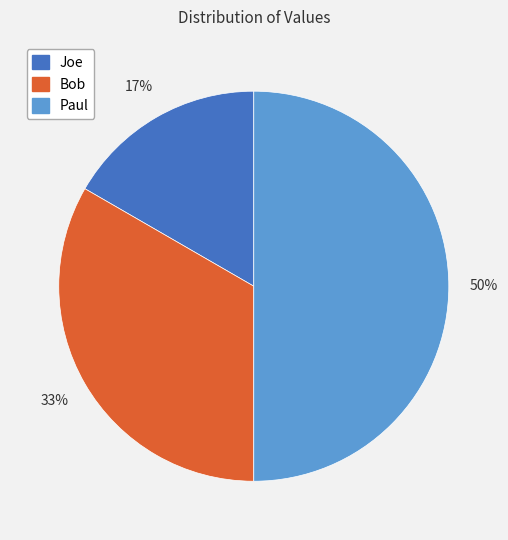

To the nearest percent, what percentage of the pie is Bob?

33%